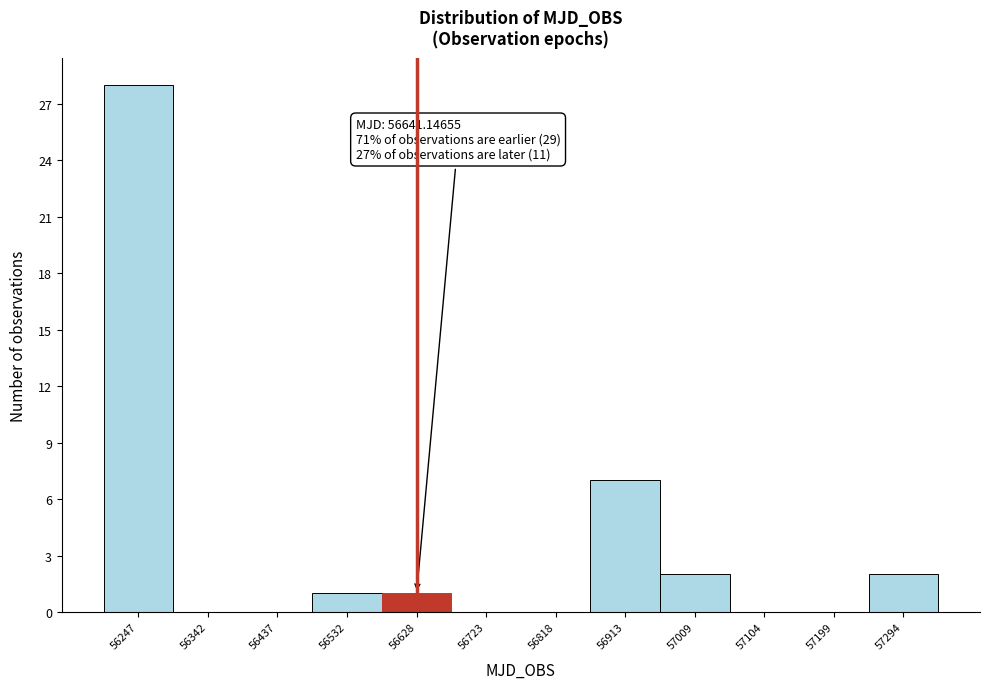

Reading right to left, list all the values displayed in this chart.

57294=2	57199=0	57104=0	57009=2	56913=7	56818=0	56723=0	56628=1	56532=1	56437=0	56342=0	56247=28